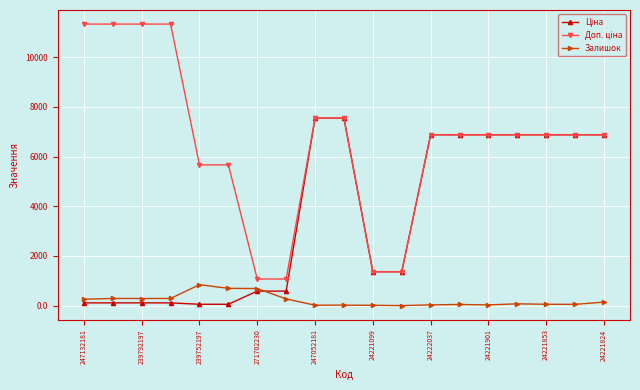

At how many categories does at least one series exceed 8357?

4